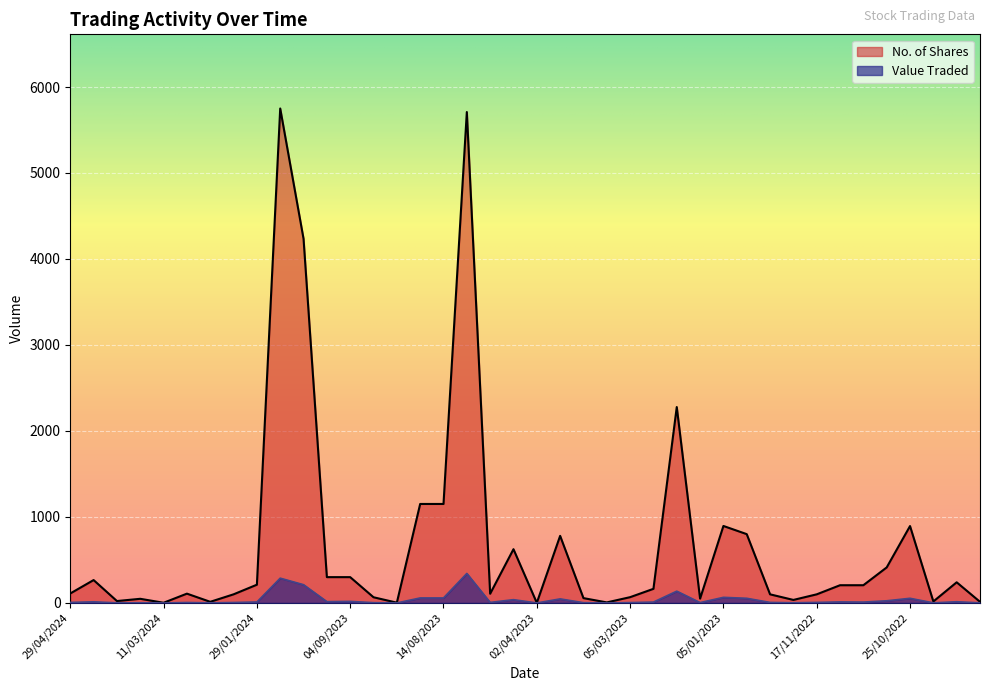

True or false: Value Traded has a value of 2 at 28/08/2023.

False